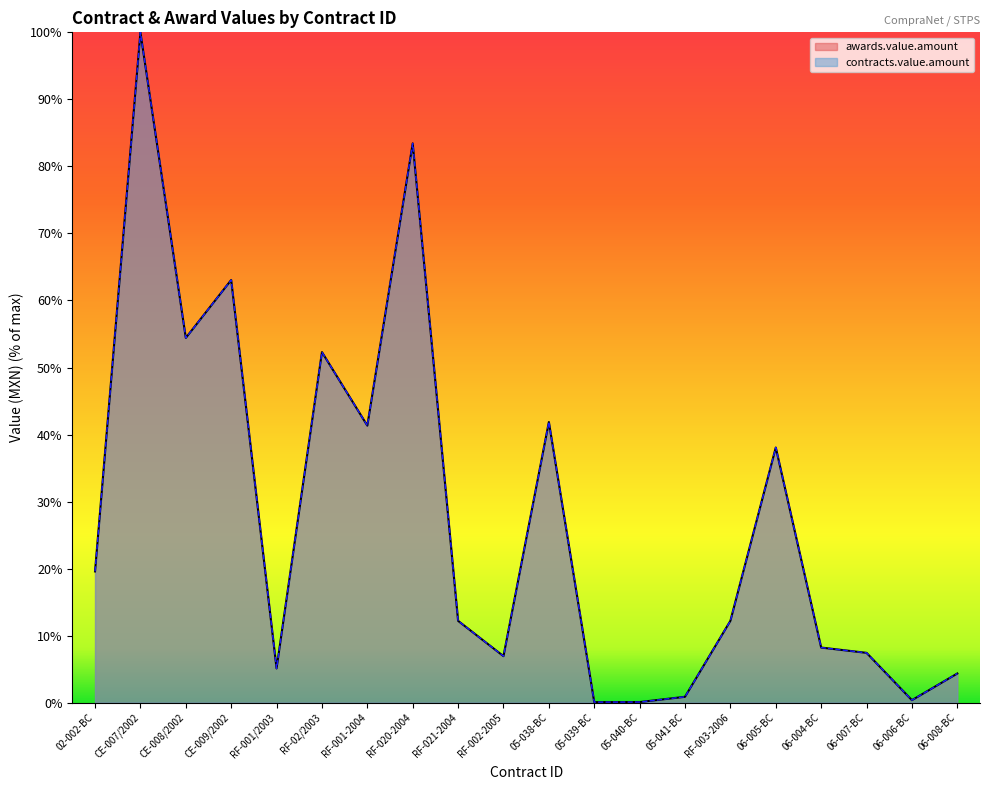

The contracts.value.amount series shows 1.2 at 06-008-BC. True or false?

False